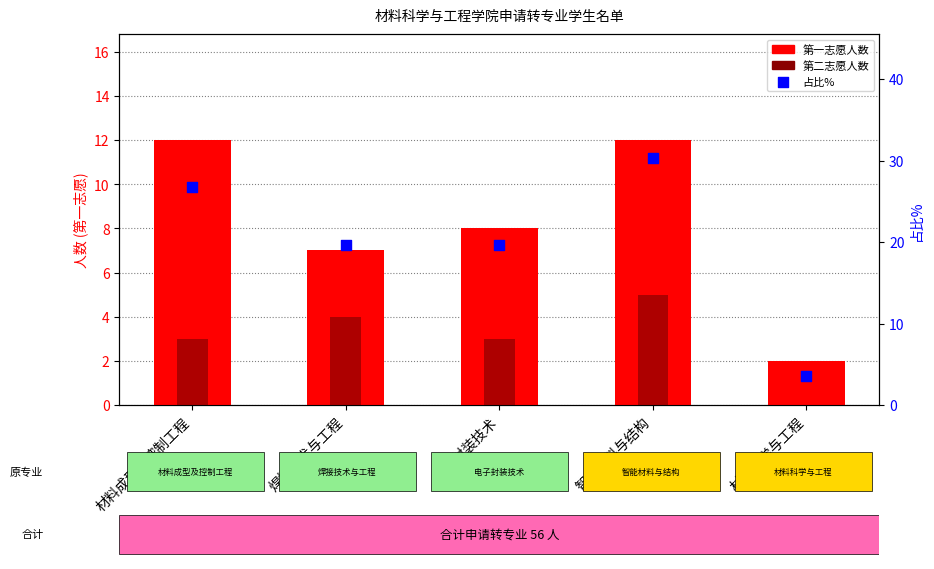

Which series has the largest total across all categories?

占比%